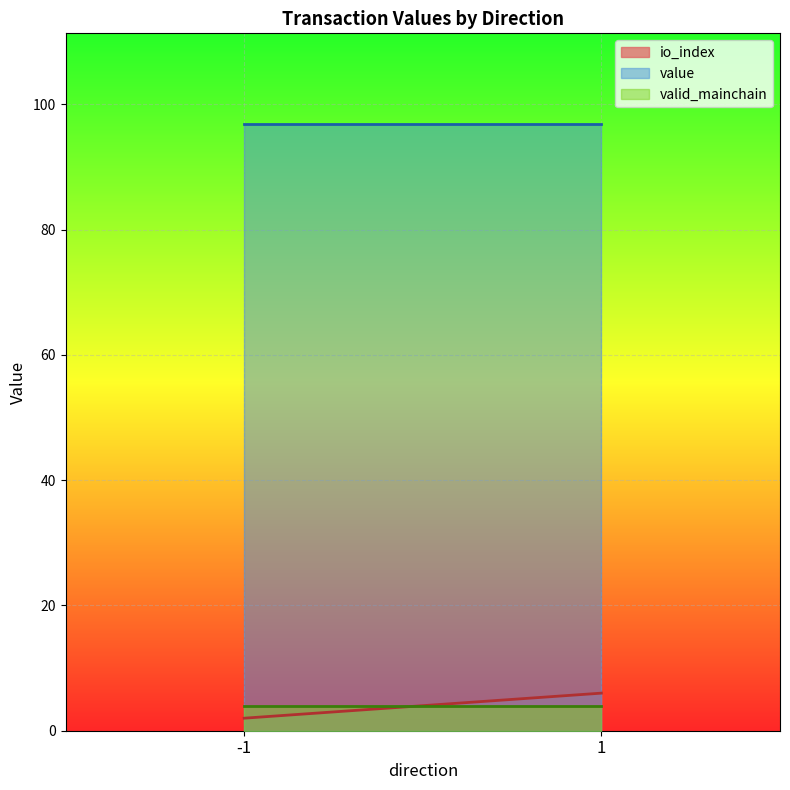

Between -1 and -1, which is larger?

-1